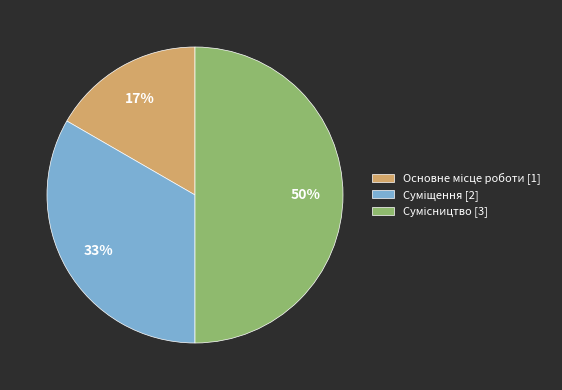

To the nearest percent, what is the difference between the largest and smallest slice percentages?

33%